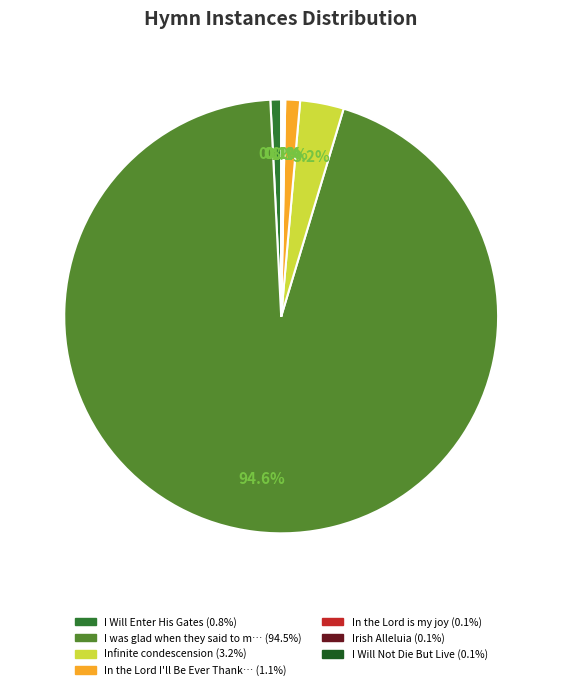

Is there any slice that represents more than half of the pie?

Yes